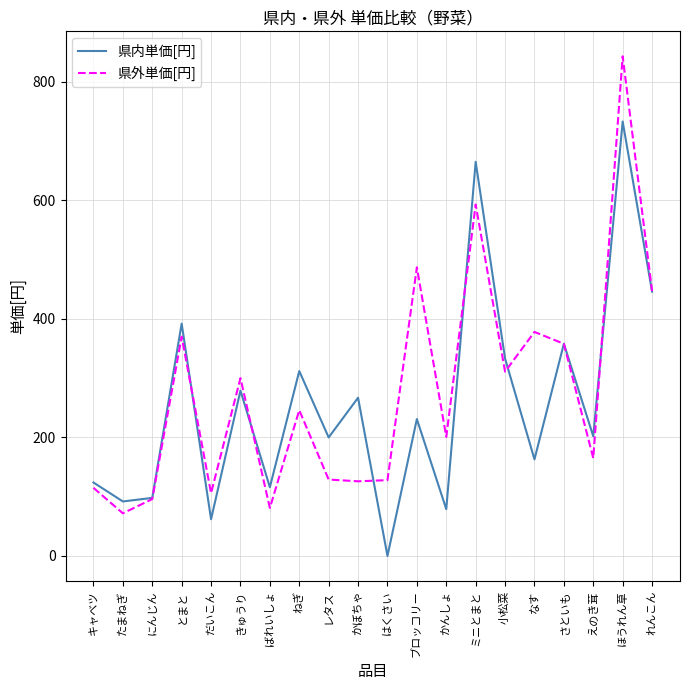

Which label corresponds to the largest value in the chart?

ほうれん草